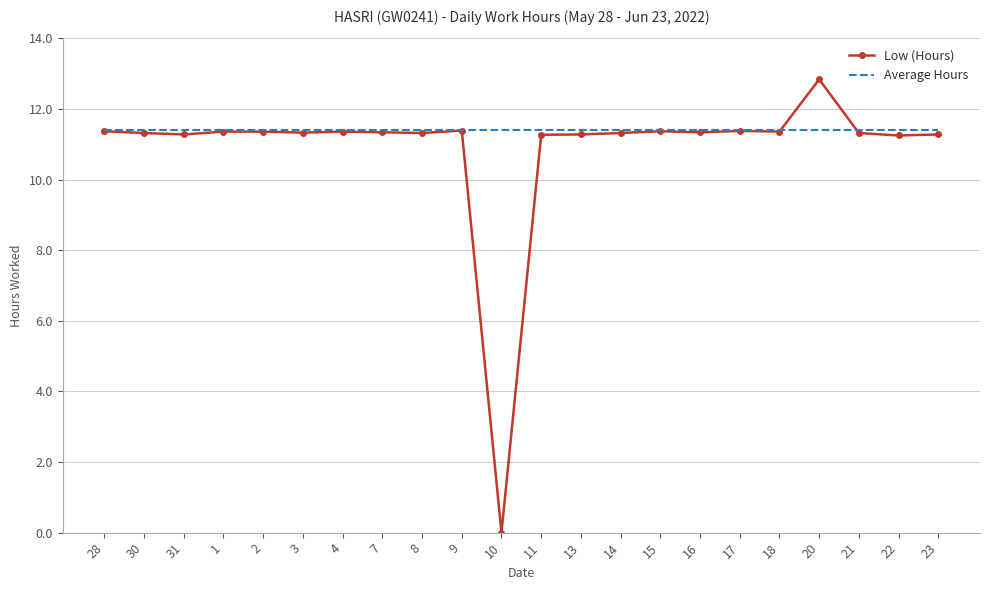

What is the greatest value displayed?

12.8